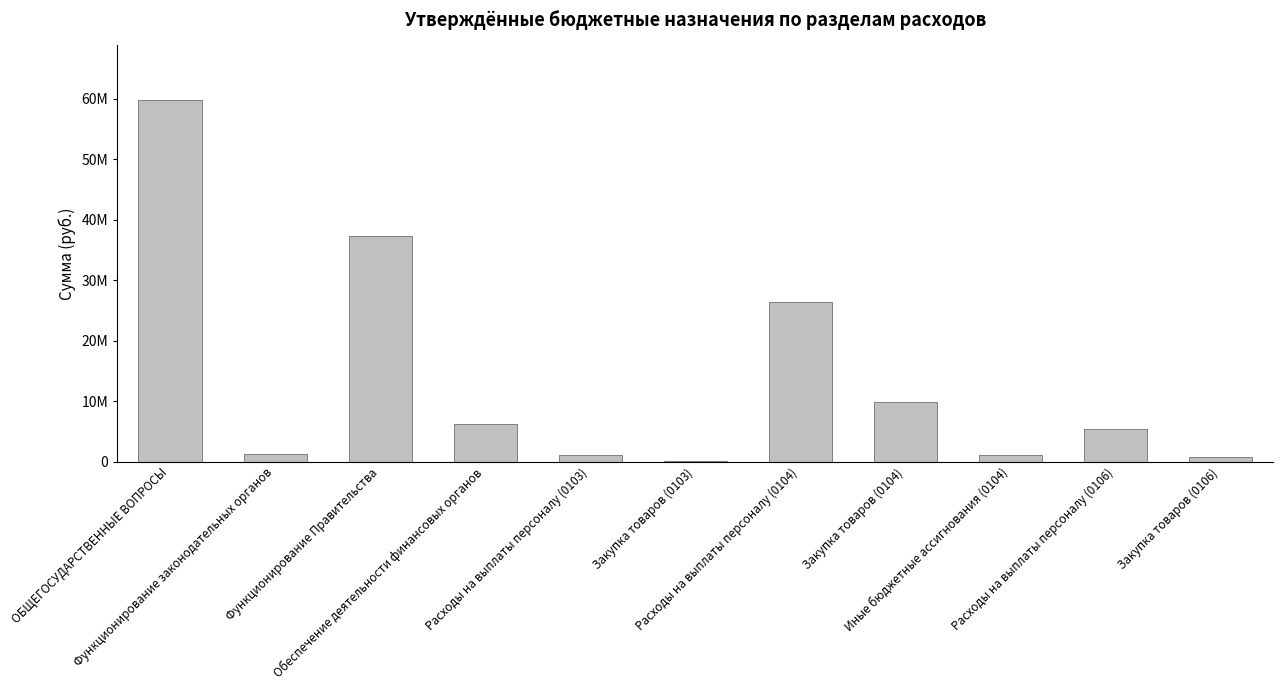

How many data points are above 5403881?

5